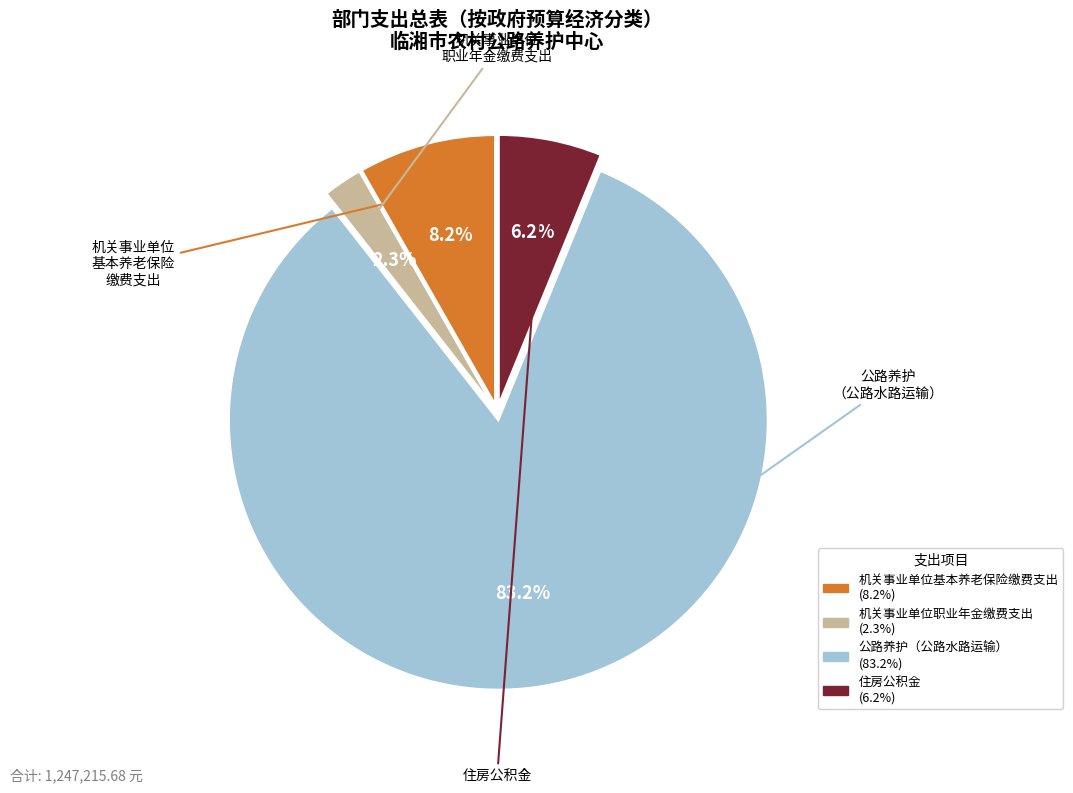

What percentage is the 住房公积金 slice, to the nearest percent?

6%